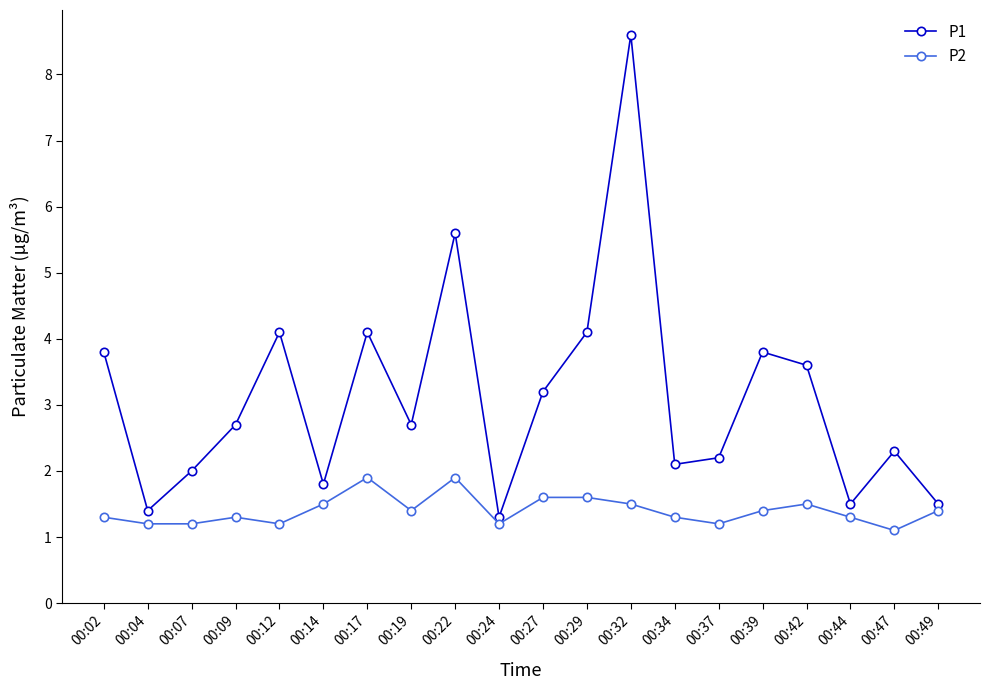

Between 00:39 and 00:49, which series saw the biggest shift?

P1